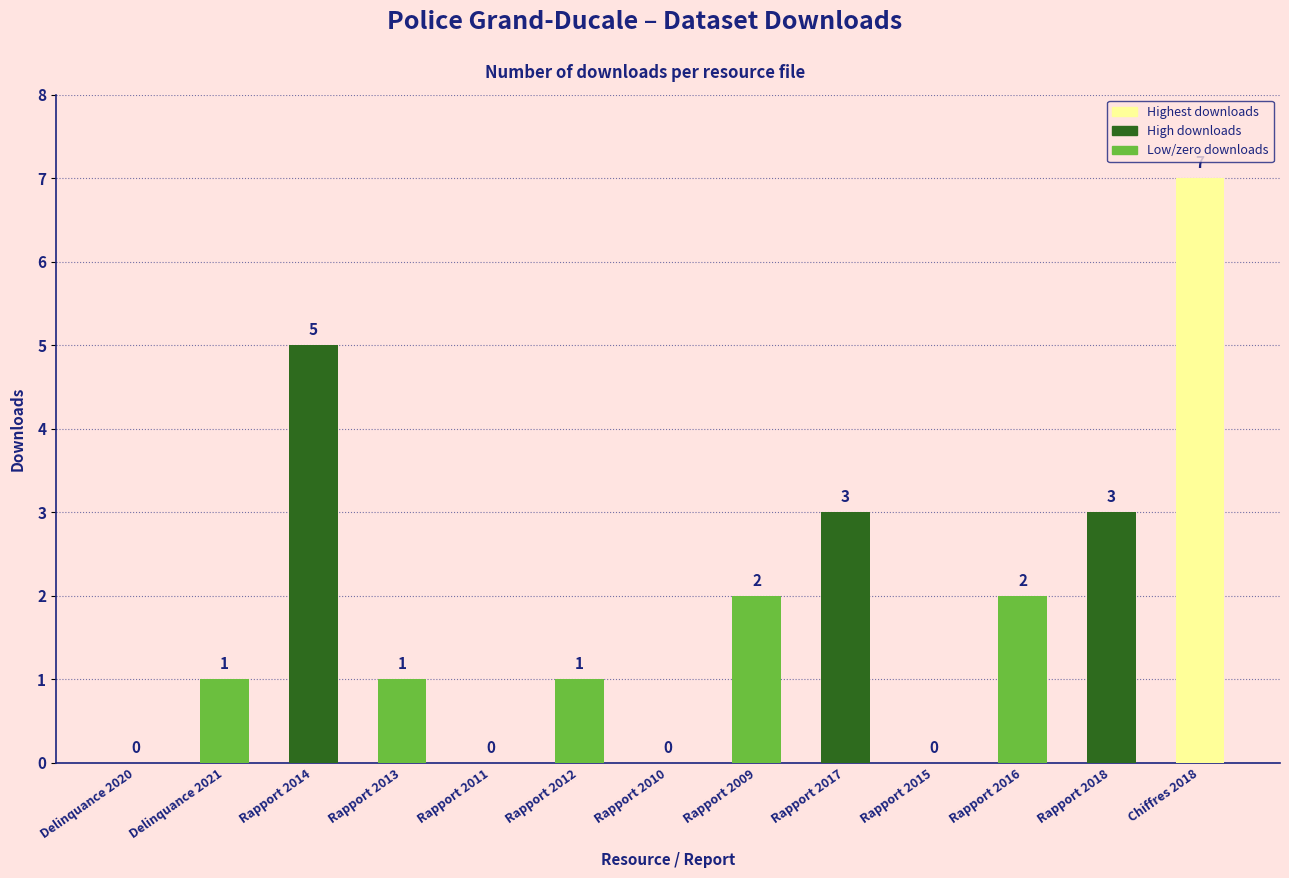

Are the bars grouped side by side (vs. stacked)?

No